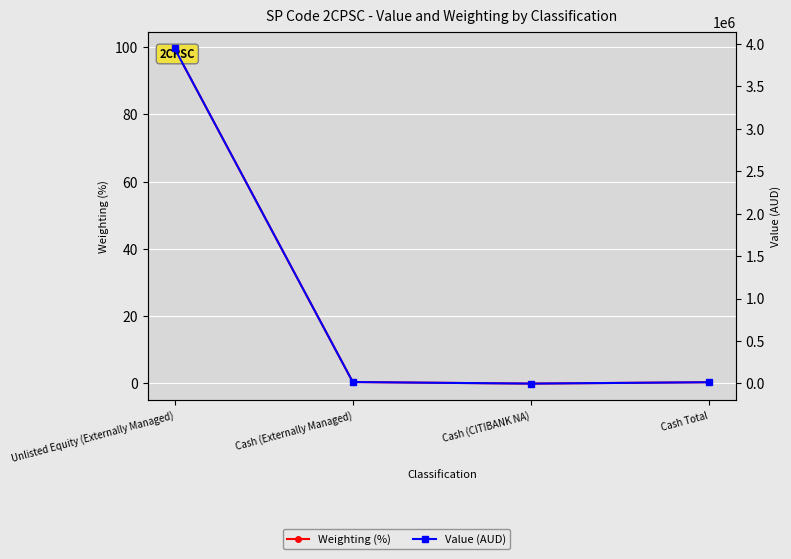

List the labels in order of Weighting (%) value, smallest first.

Cash (CITIBANK NA), Cash Total, Cash (Externally Managed), Unlisted Equity (Externally Managed)